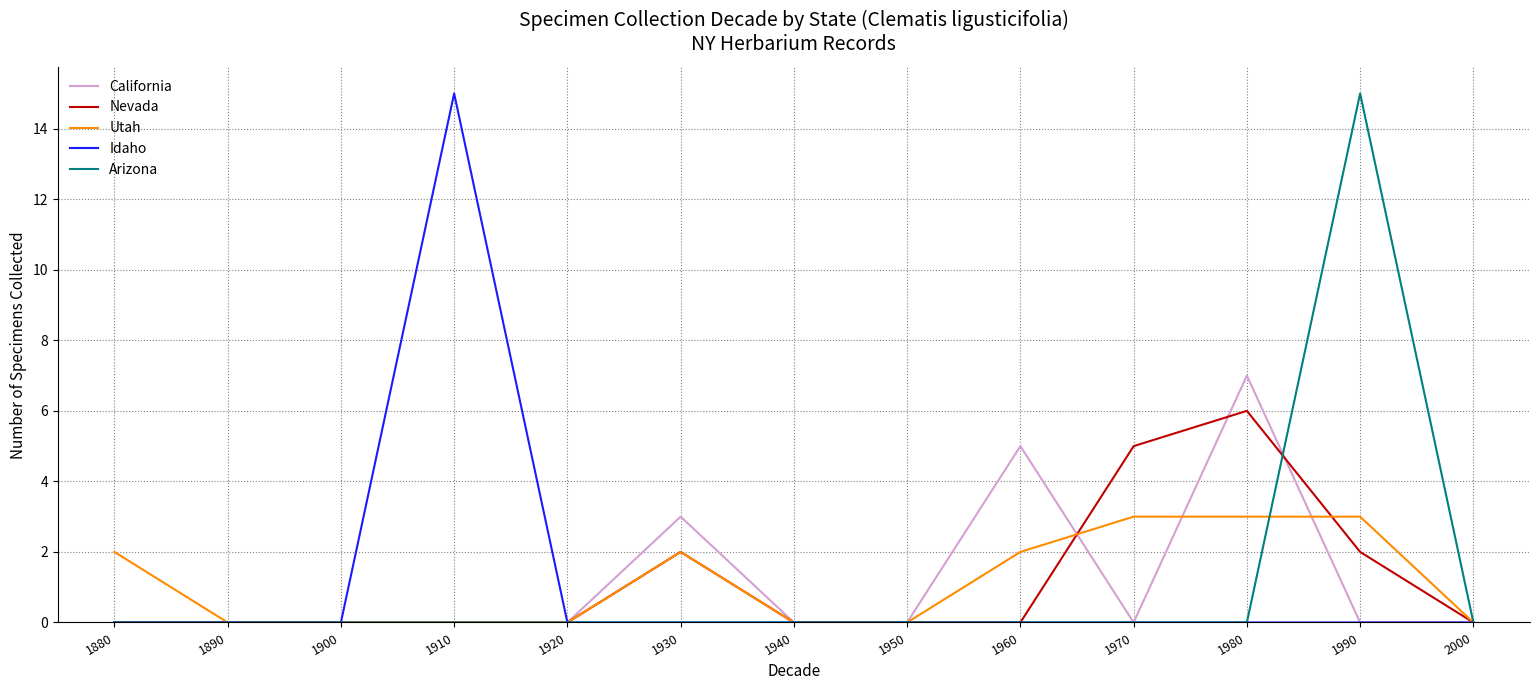

Which series changed the most between 1910 and 1970?

Idaho